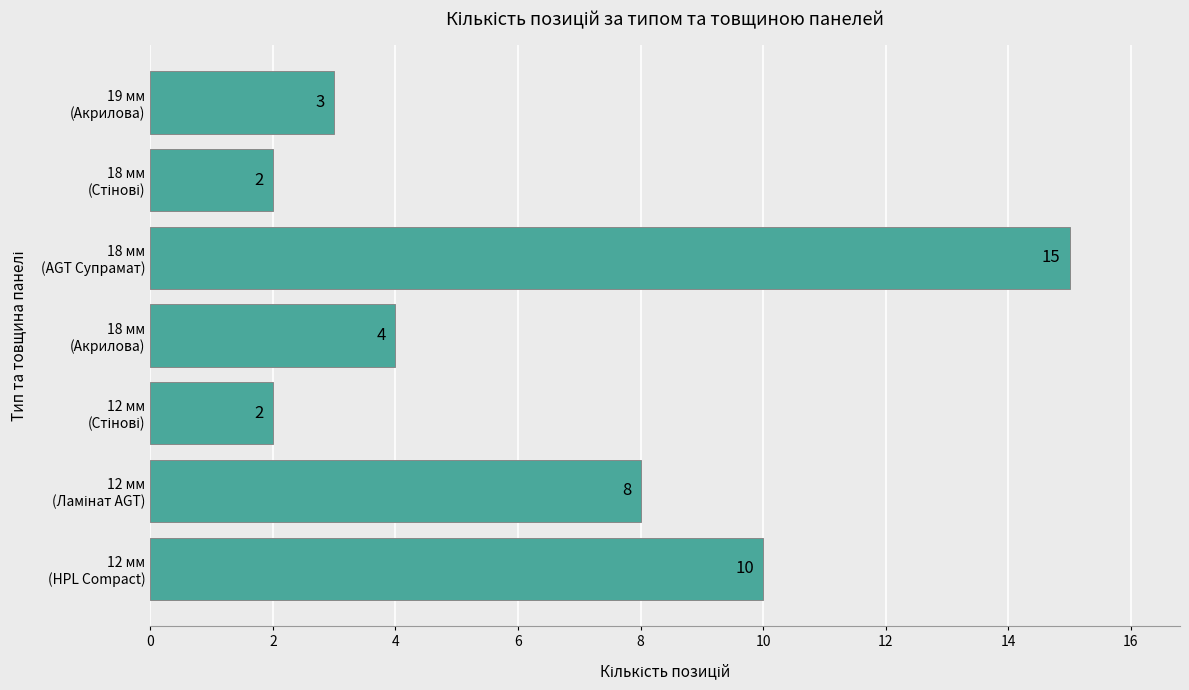

What is the difference between the second highest and second lowest values?

8